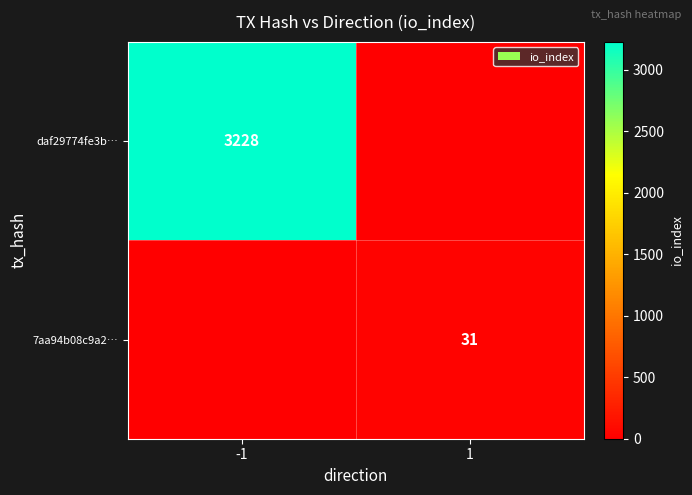

Is the value of 7aa94b08c9a2… at 1 greater than the value of daf29774fe3b… at -1?

No